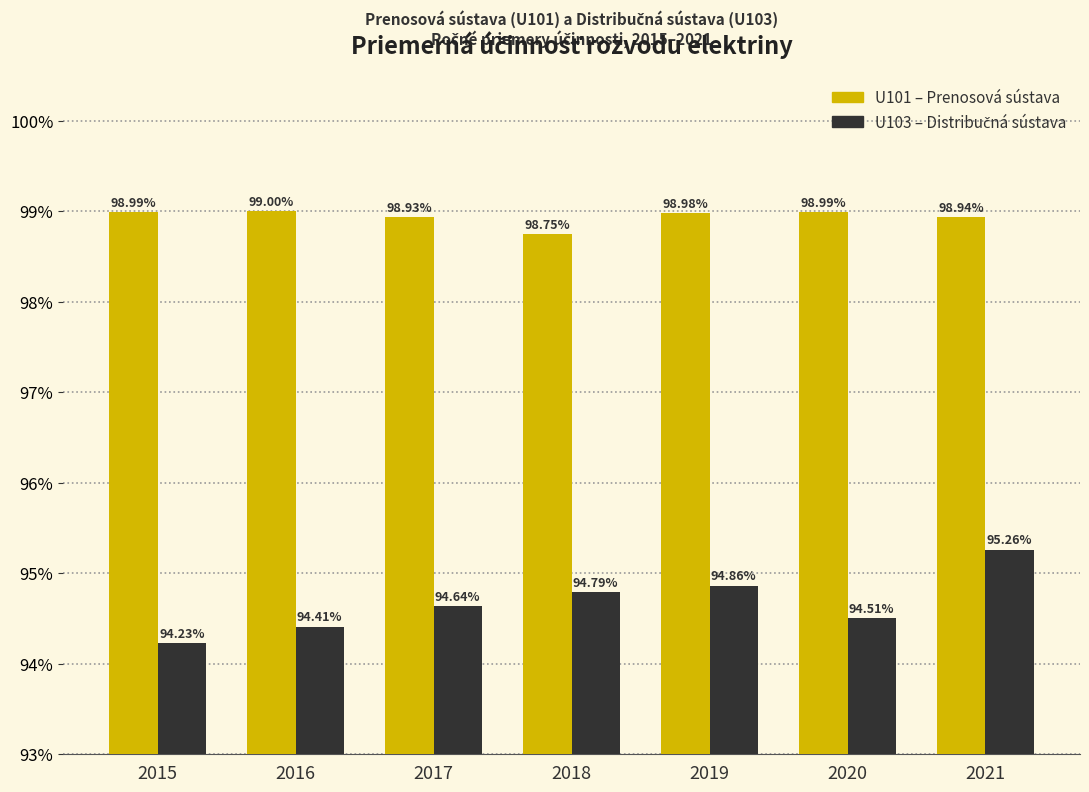

What is the spread (max minus min) of values at 2020?

4.5